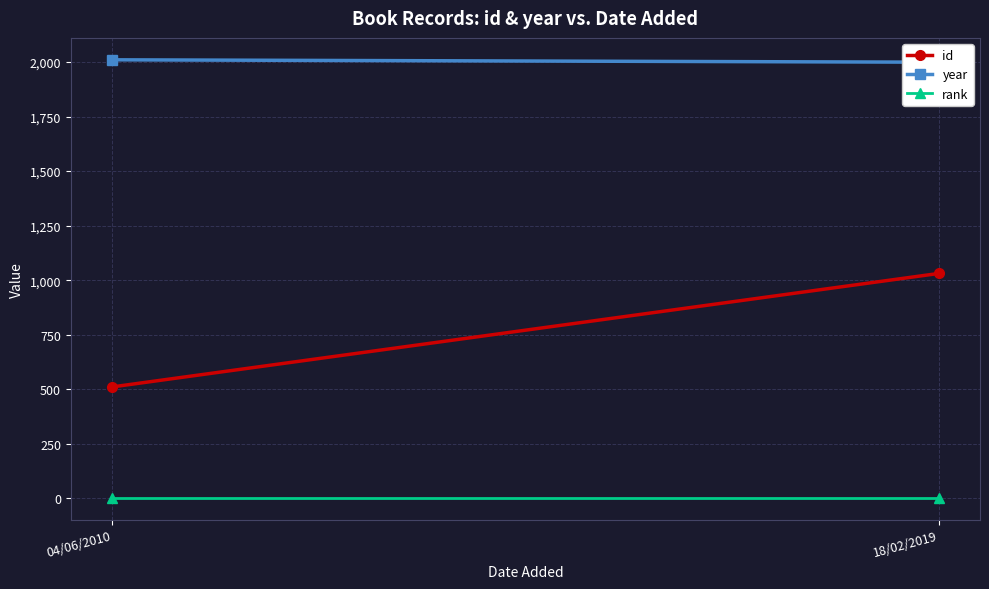

Between 18/02/2019 and 04/06/2010, which is larger?

18/02/2019